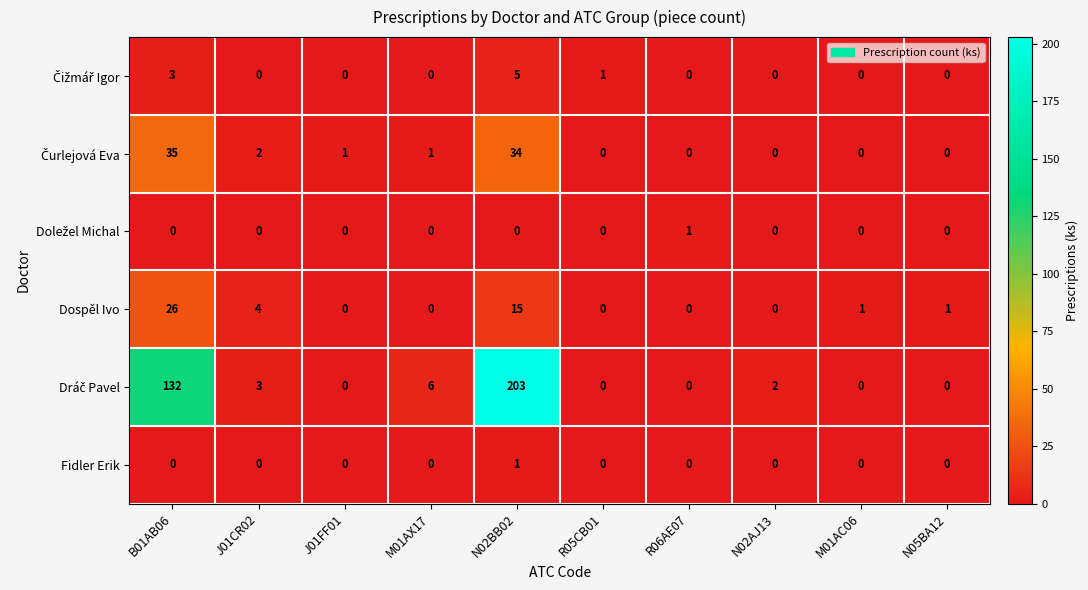

At which category is the sum across all series the highest?

N02BB02